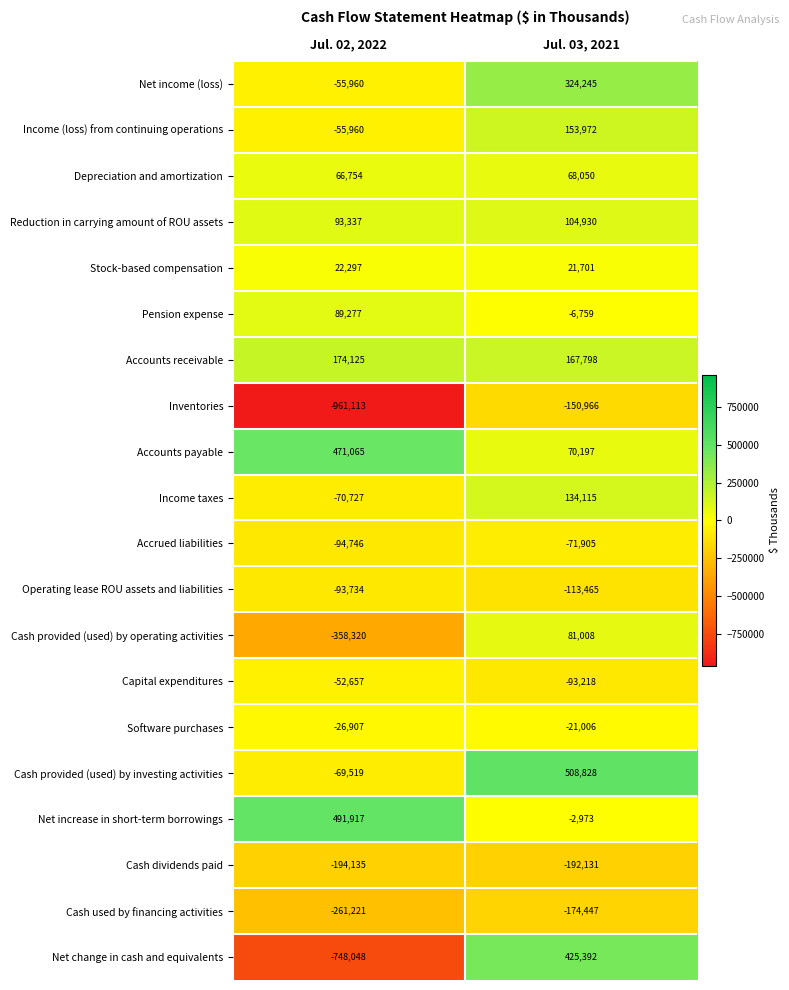

Is it true that Reduction in carrying amount of ROU assets equals 143524 at Jul. 02, 2022?

False